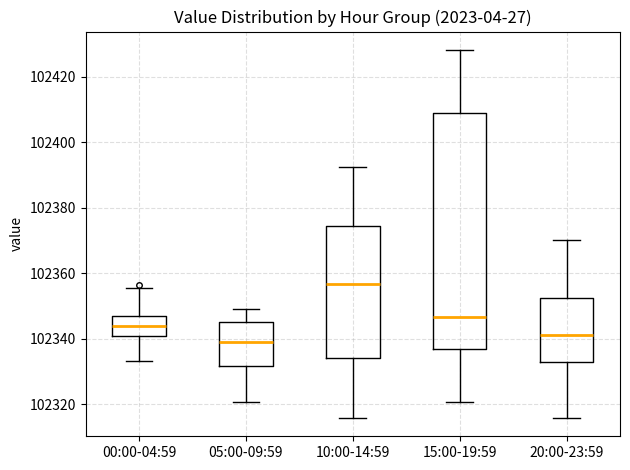

Which box is the tallest, from its lower edge to its upper edge?

15:00-19:59